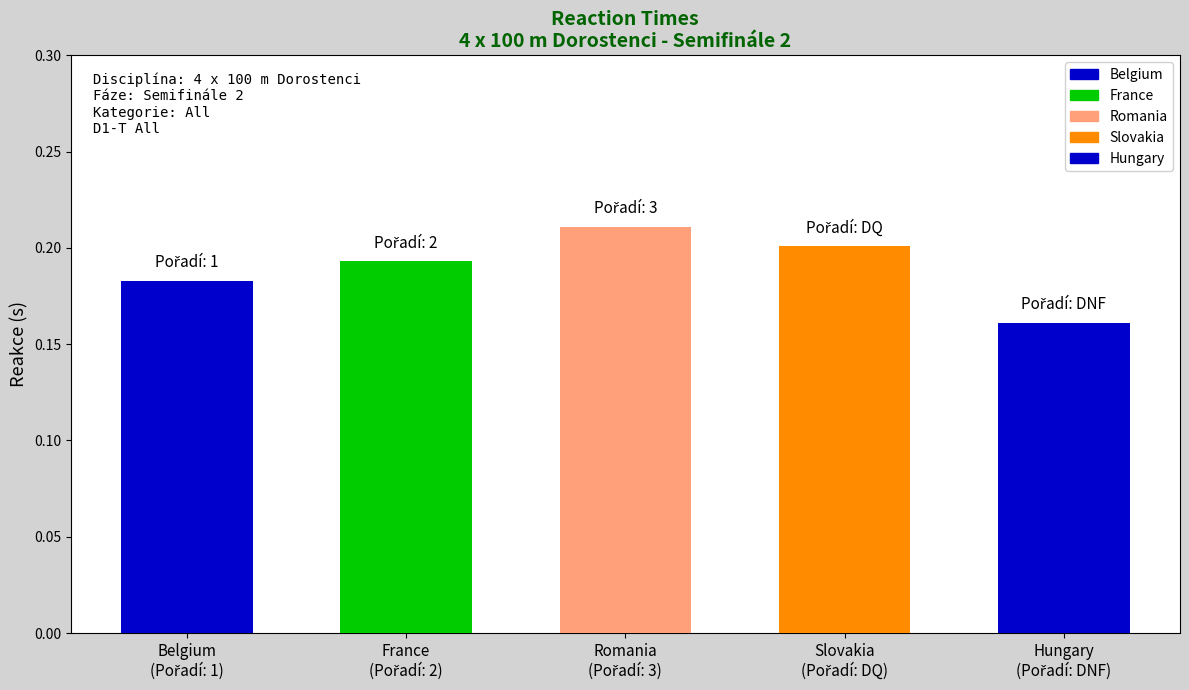

Is it true that the value at Slovakia is 0.2?

True